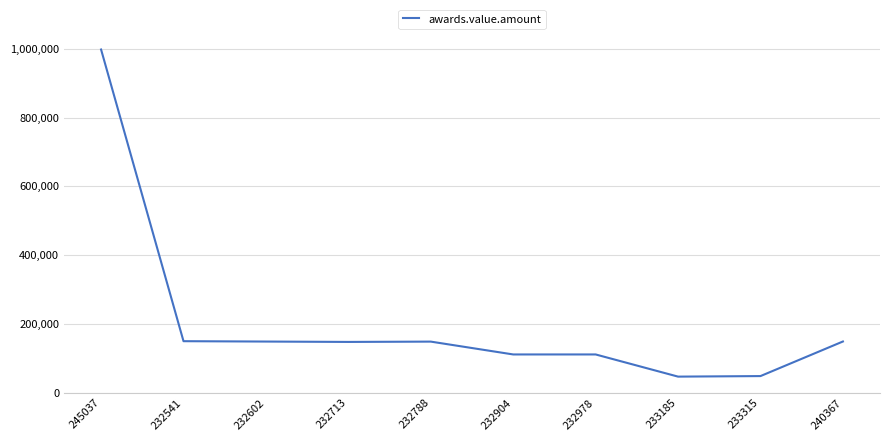

What is the approximate value at 233185?

46820.2